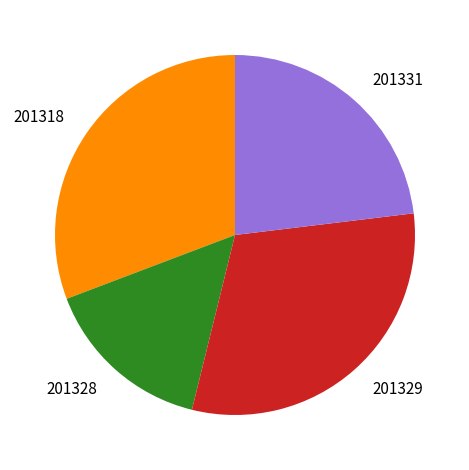

Is there any slice that represents more than half of the pie?

No